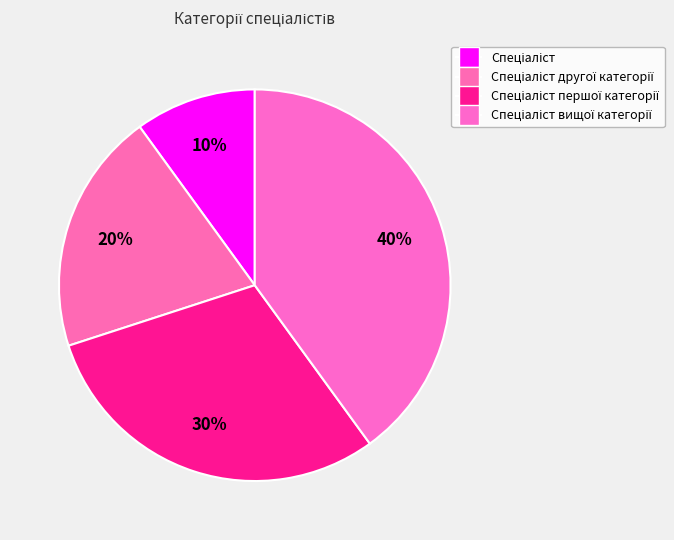

Which slice is the largest?

Спеціаліст вищої категорії